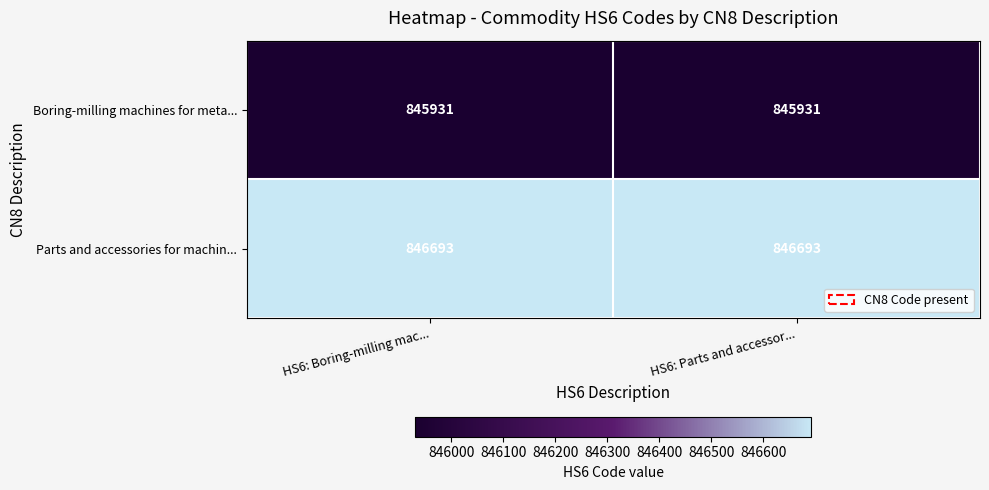

How many distinct data groups are displayed?

2